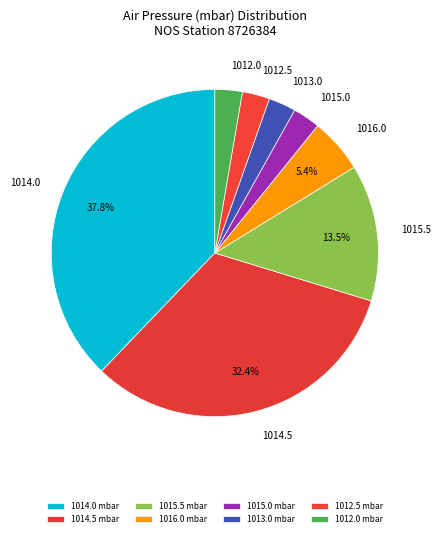

Does 1012.5 account for over 50% of the chart?

No